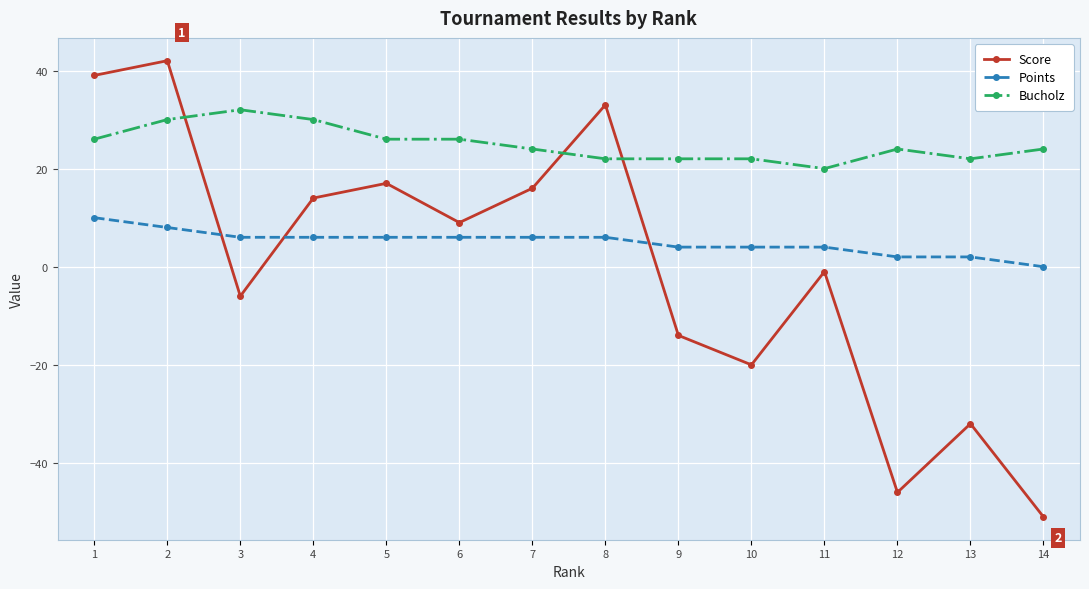

Which category has the highest value in the Score series?

2